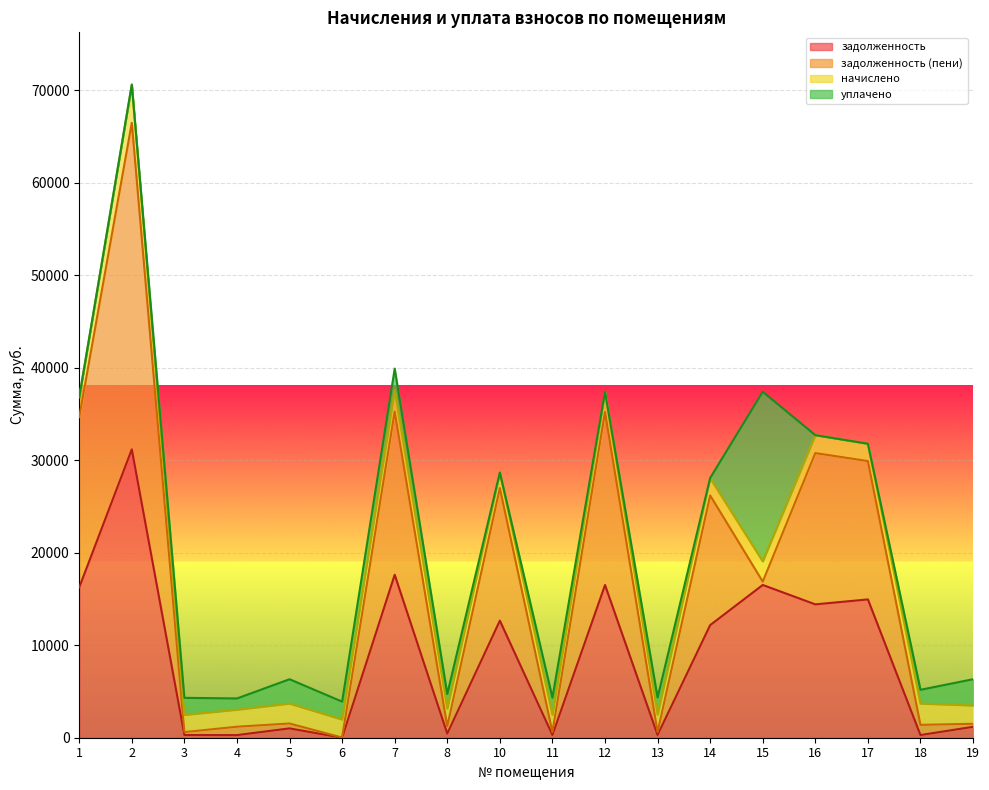

True or false: задолженность (пени) has a value of 26190.3 at 14.

True